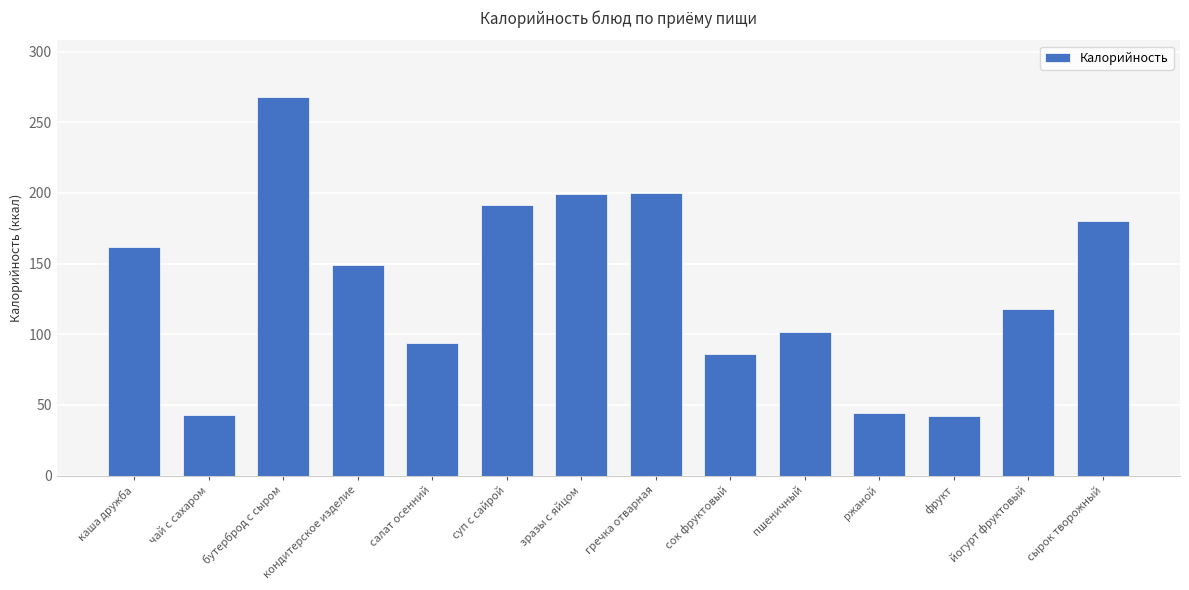

What is the change in value from каша дружба to сок фруктовый?

-76.0